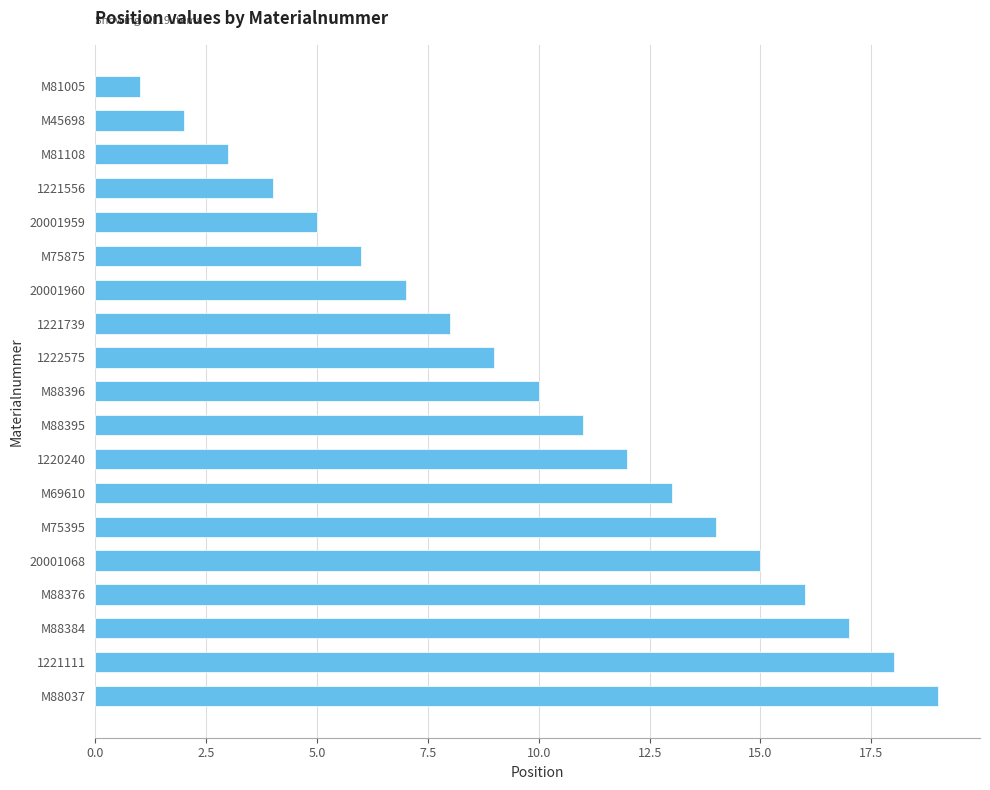

How many data points are less than 10?

9